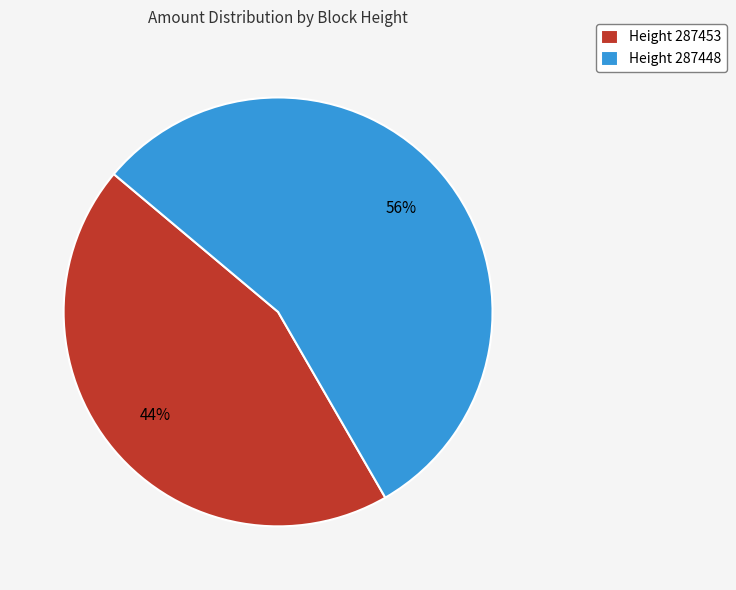

Rank the categories by value from highest to lowest.

Height 287448, Height 287453